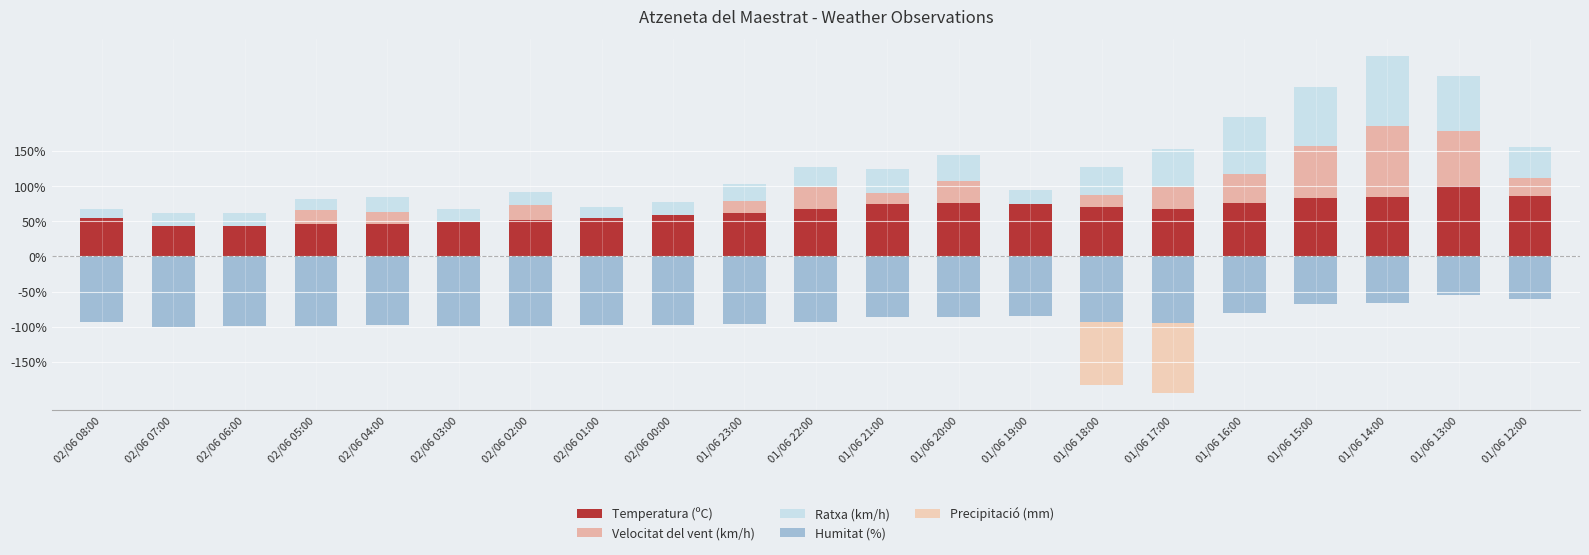

What is the minimum value for Humitat (%)?

-1.0